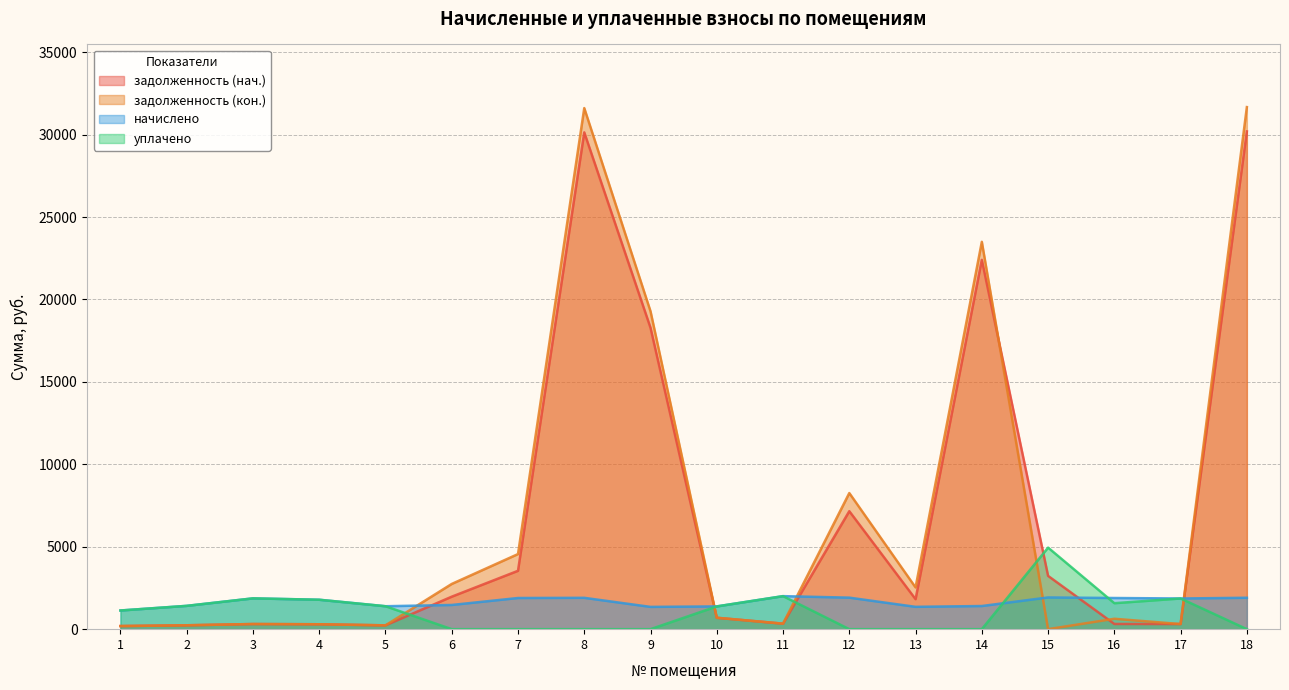

Between which two adjacent categories do задолженность (кон.) and задолженность (нач.) first intersect?

14 and 15